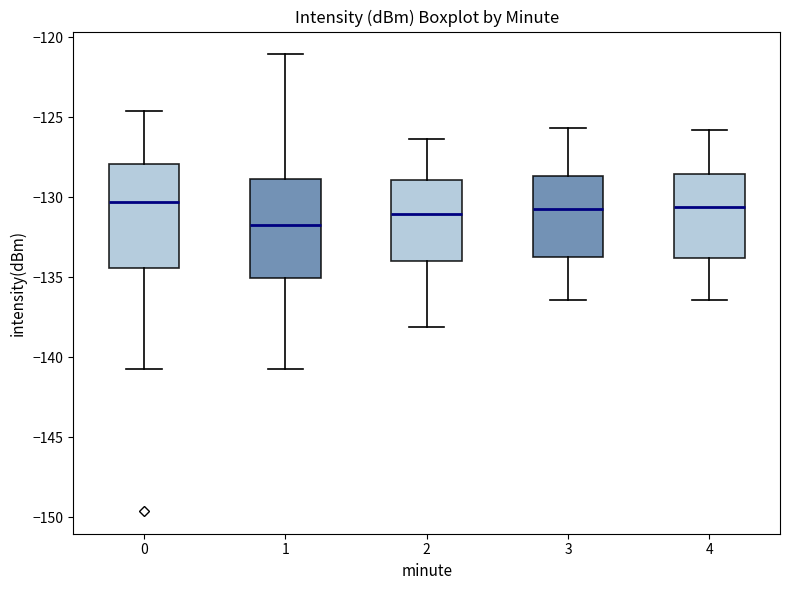

Reading left to right, transcribe this box plot: for each box, give where its median line is, the range the box spans, and where its two whiskers end, as read against the y-axis. The values are not printed on the chart, so give them approximately, as read against the axis.

0: median -130.5, box -134.5 to -128.0, whiskers -141.0 to -124.5
1: median -131.5, box -135.0 to -129.0, whiskers -141.0 to -121.0
2: median -131.0, box -134.0 to -129.0, whiskers -138.0 to -126.5
3: median -130.5, box -133.5 to -128.5, whiskers -136.5 to -125.5
4: median -130.5, box -134.0 to -128.5, whiskers -136.5 to -126.0